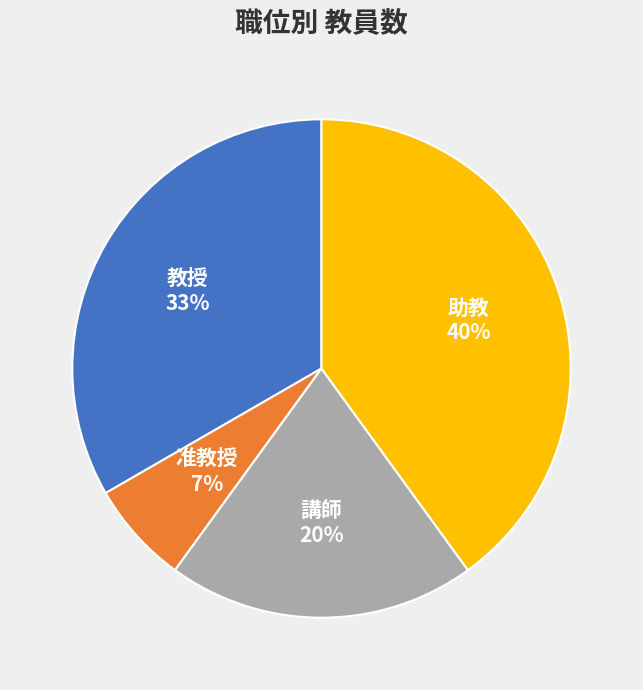

What is the largest slice in the pie chart?

助教